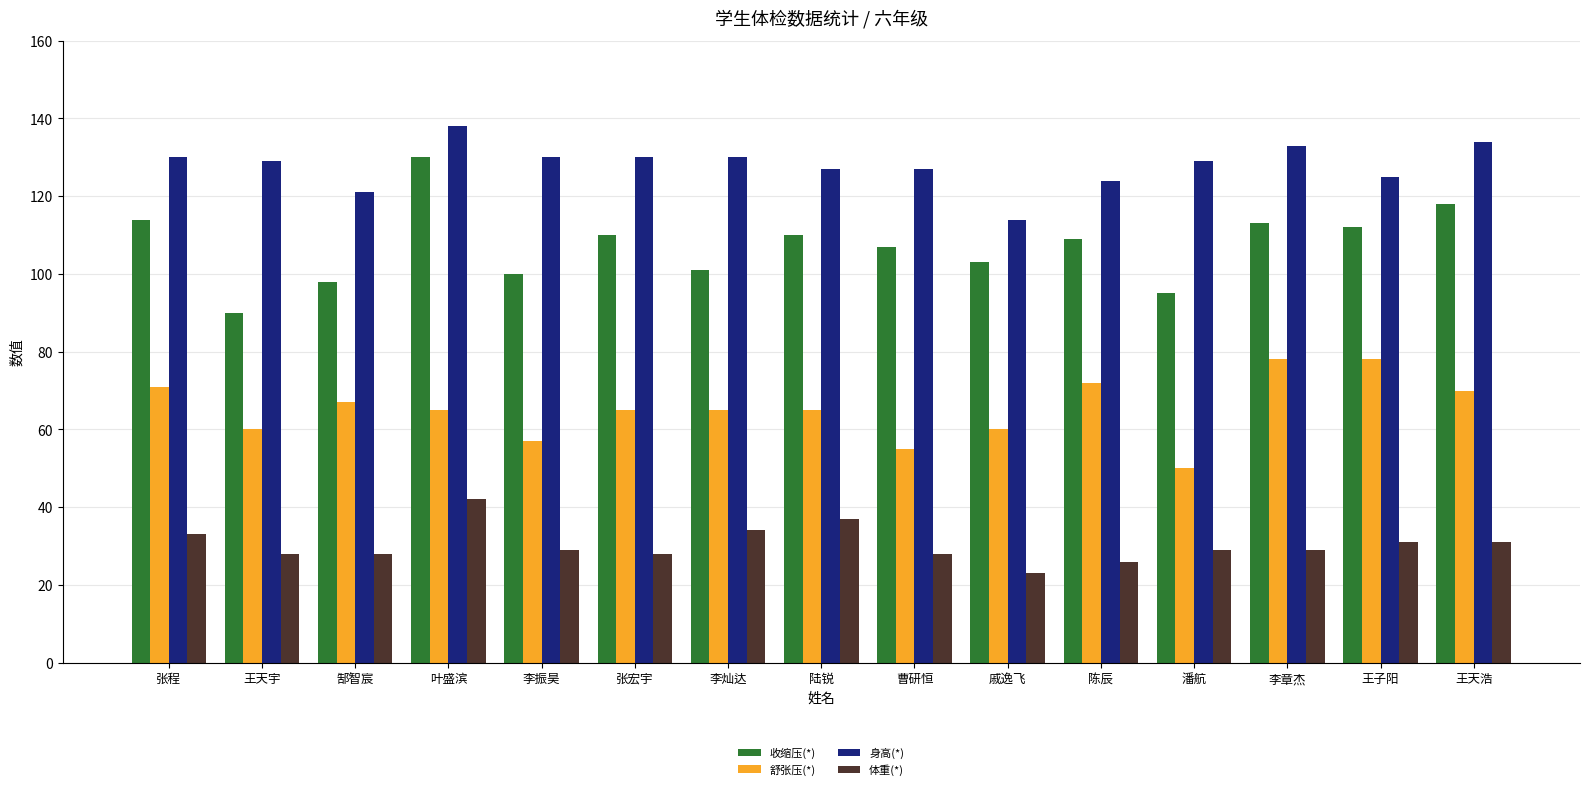

What position from the right is 王天浩?

1